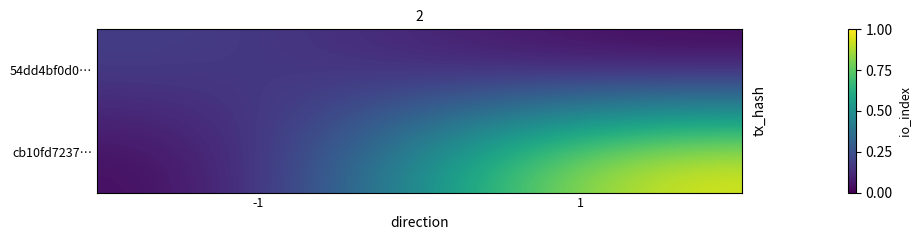

What is the spread (max minus min) of values at 1?

1.0